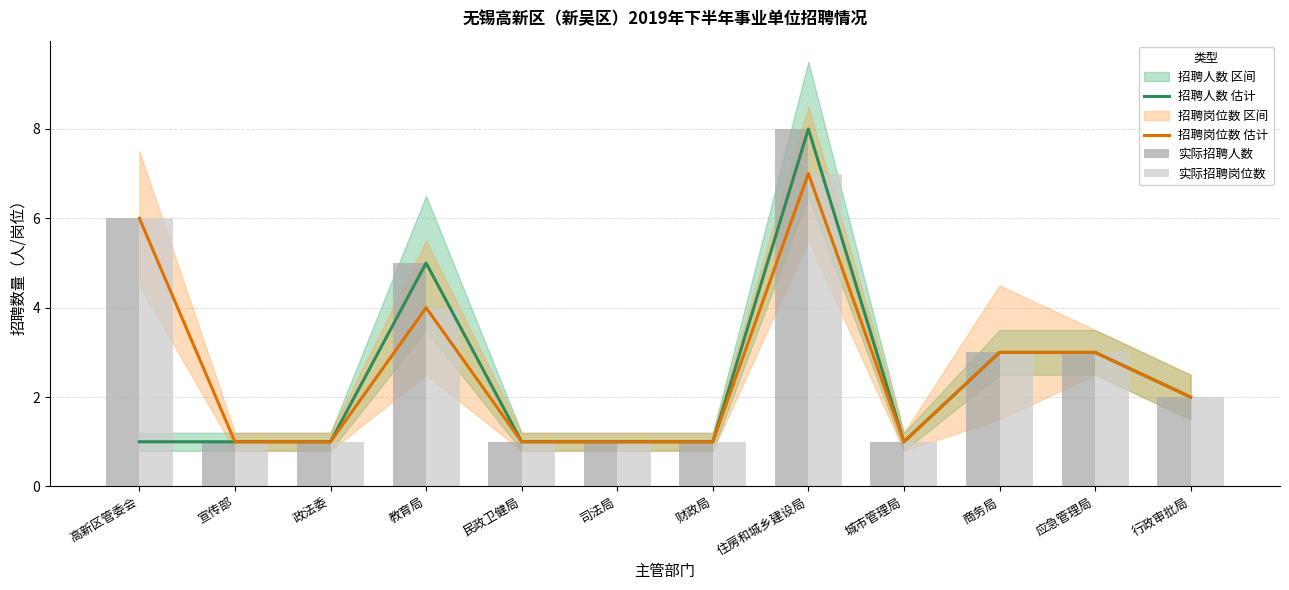

At which category does the chart reach its peak across all series?

住房和城乡建设局